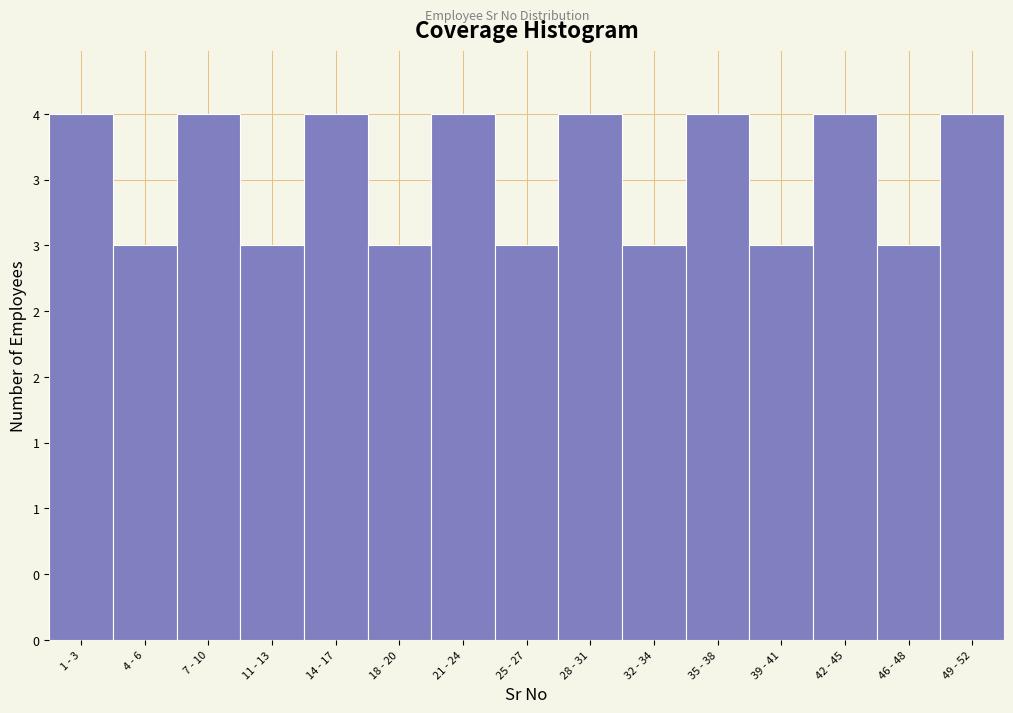

Are the bars horizontal?

No